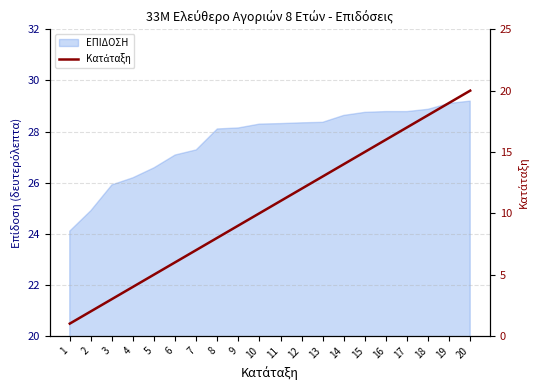

True or false: the data has more than 0 interior local peaks.

False